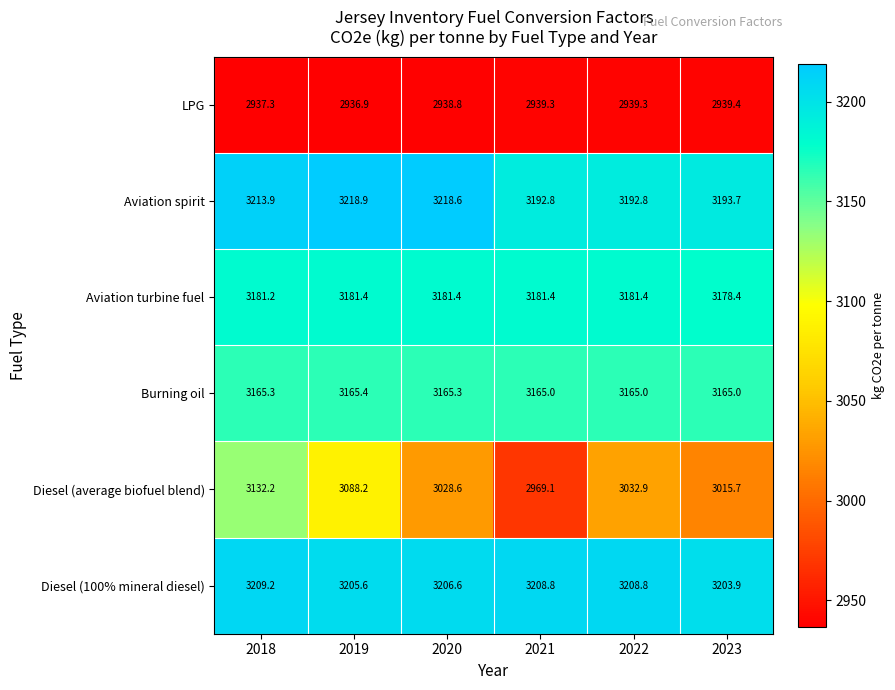

What is the sum of all Aviation turbine fuel values?

19085.2